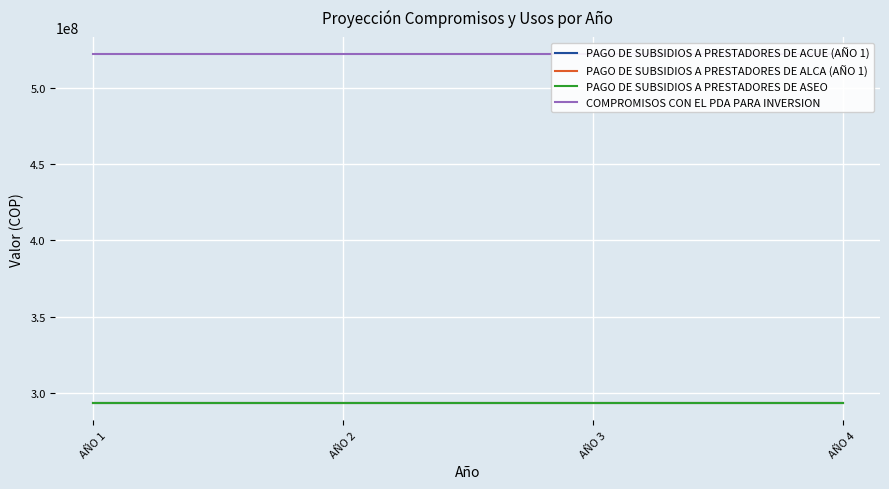

Reading left to right, transcribe all the data shown in this chart.

PAGO DE SUBSIDIOS A PRESTADORES DE ACUE (AÑO 1): 293578546	293578546	293578546	293578546
PAGO DE SUBSIDIOS A PRESTADORES DE ALCA (AÑO 1): 293578546	293578546	293578546	293578546
PAGO DE SUBSIDIOS A PRESTADORES DE ASEO: 293578546	293578546	293578546	293578546
COMPROMISOS CON EL PDA PARA INVERSION: 521696522	521696522	521696522	521696522